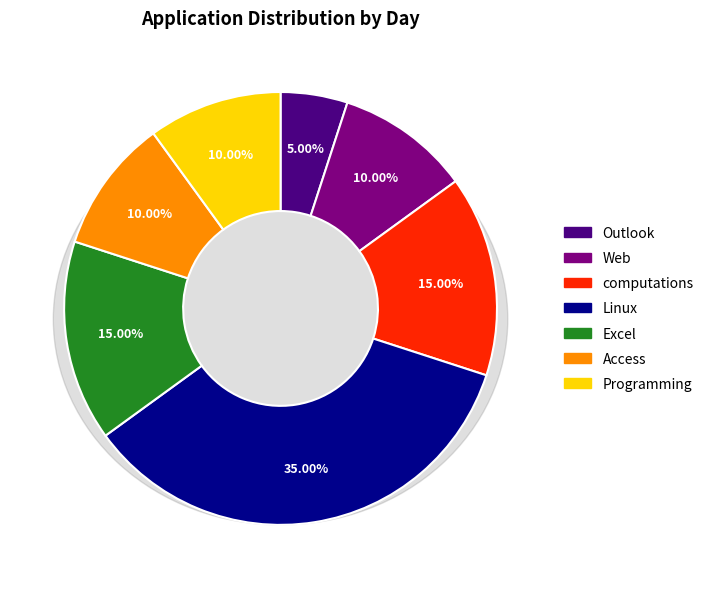

To the nearest percent, what is the difference between the largest and smallest slice percentages?

30%